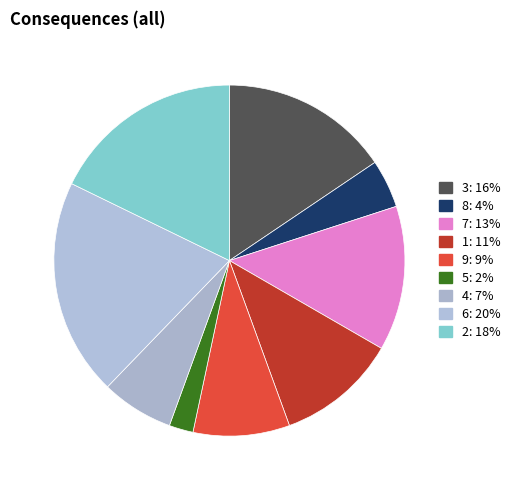

How many segments does this pie chart have?

9